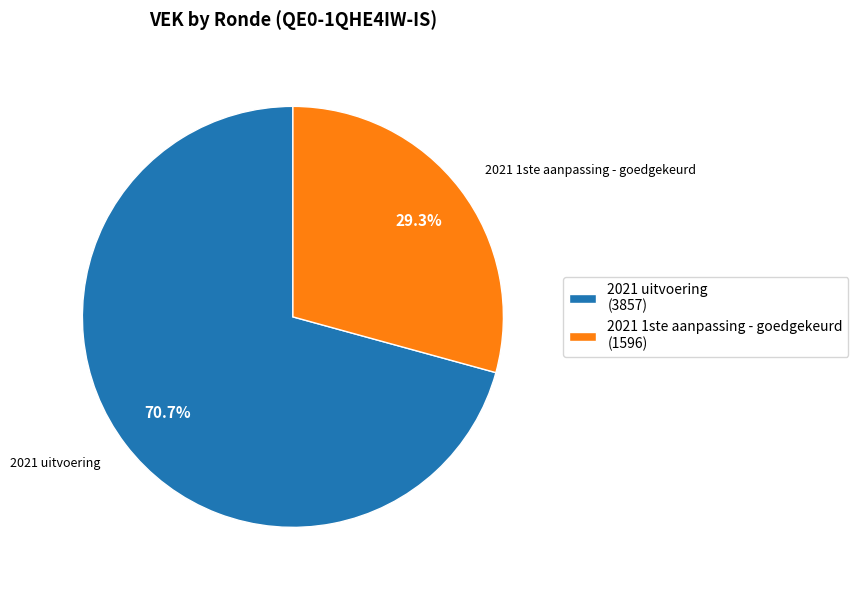

Count the number of slices in the pie.

2